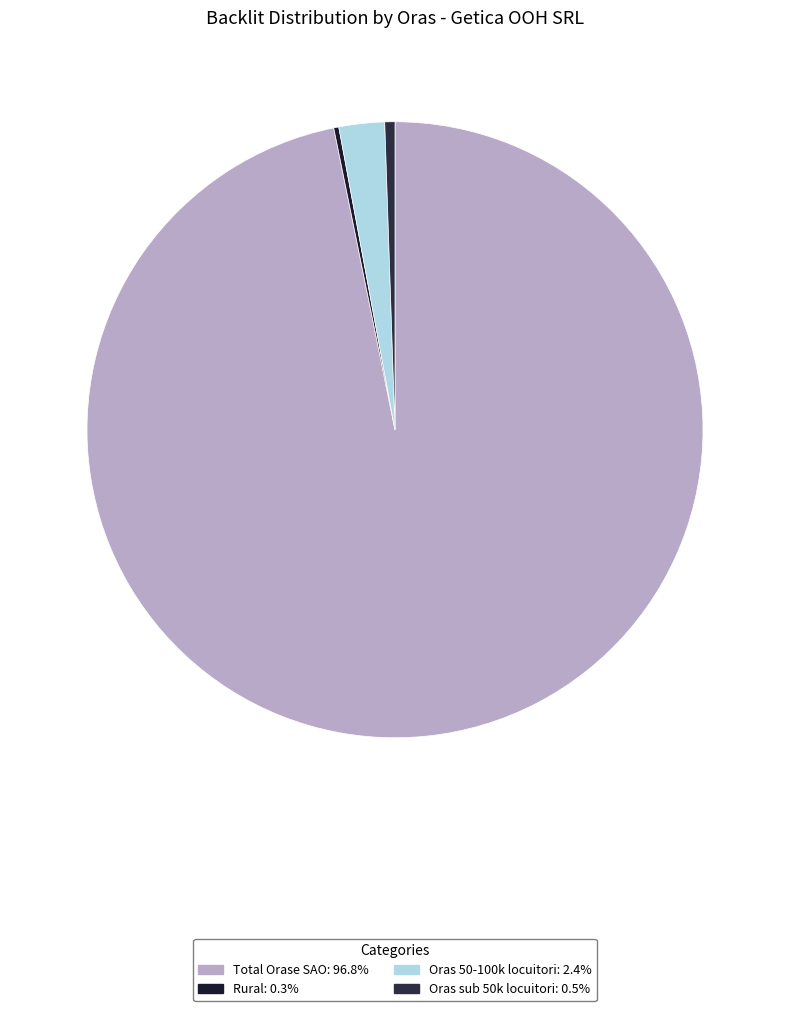

Which slice is the smallest?

Rural